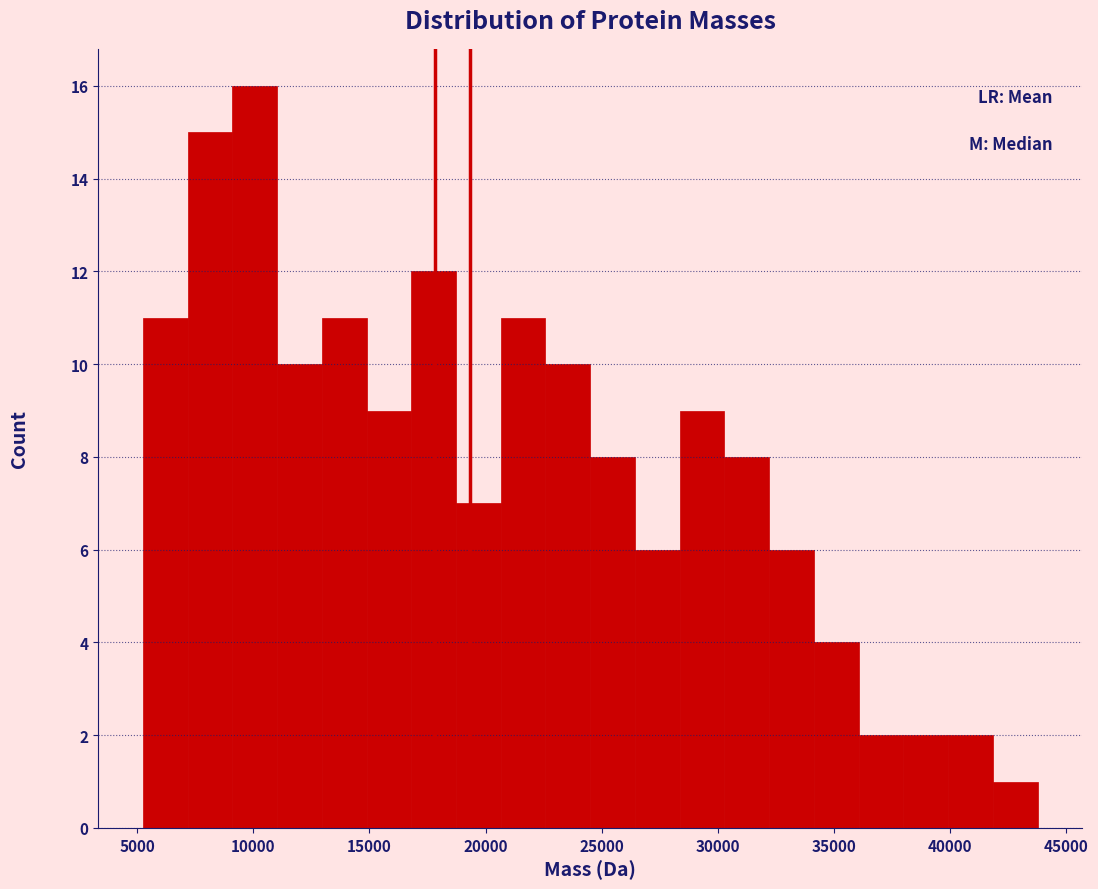

Read against the x-axis, roughly where is the centre of the tallest bar?

10000